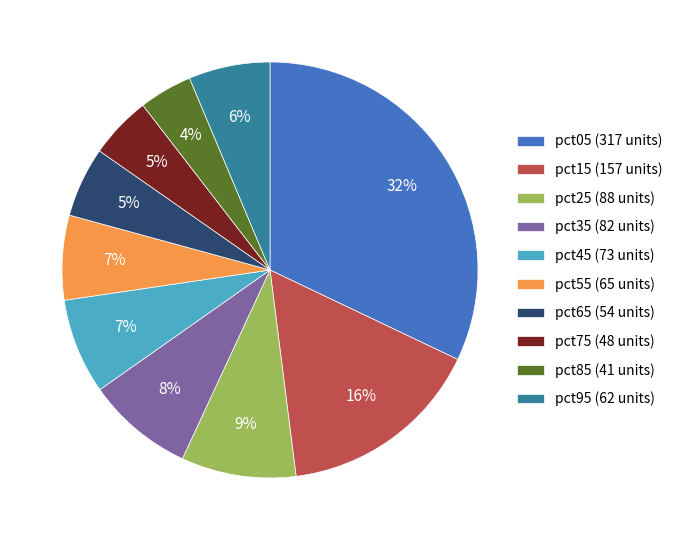

Is the sum of pct85 (41 units) and pct75 (48 units) greater than half?

No